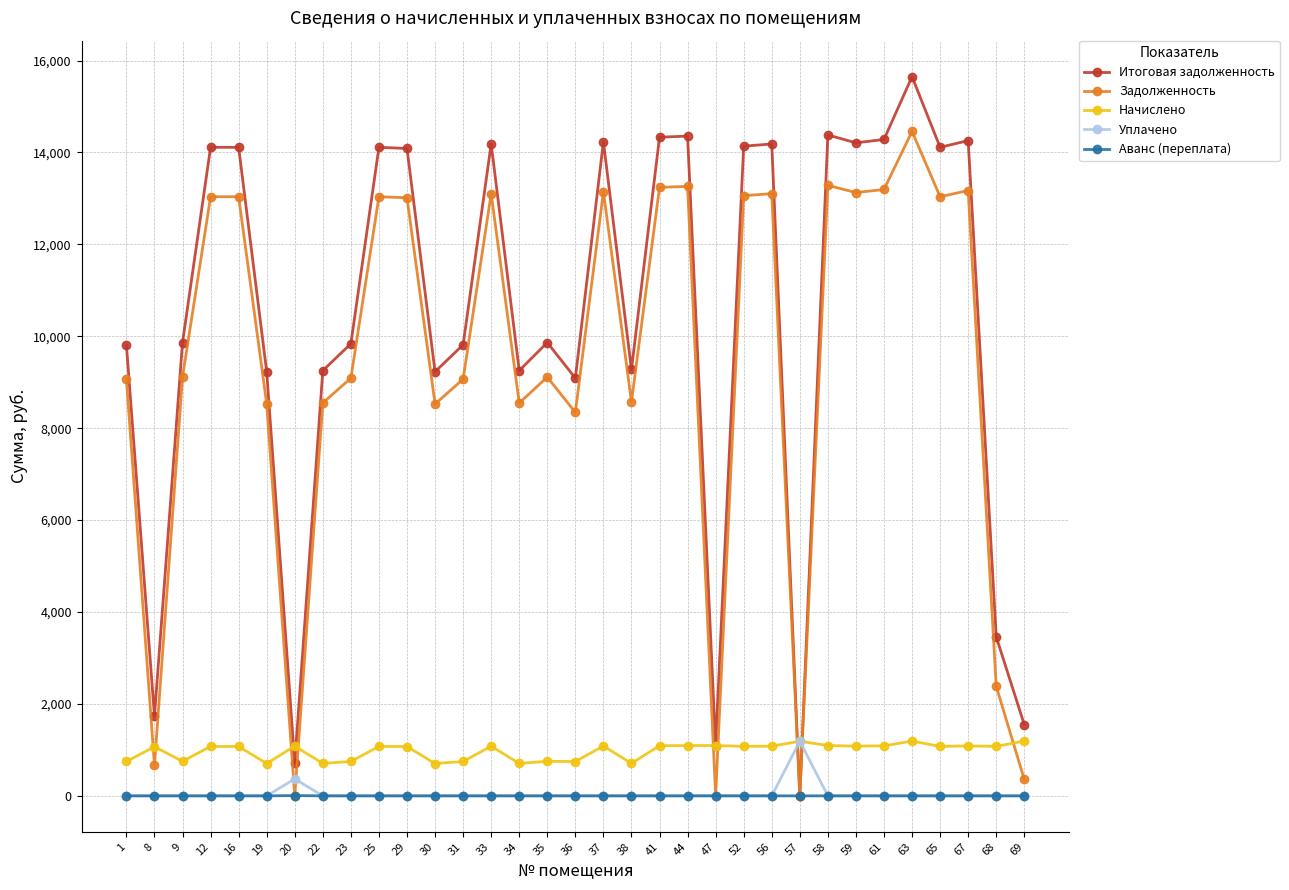

True or false: Начислено has a value of 1075.1 at 12.

True